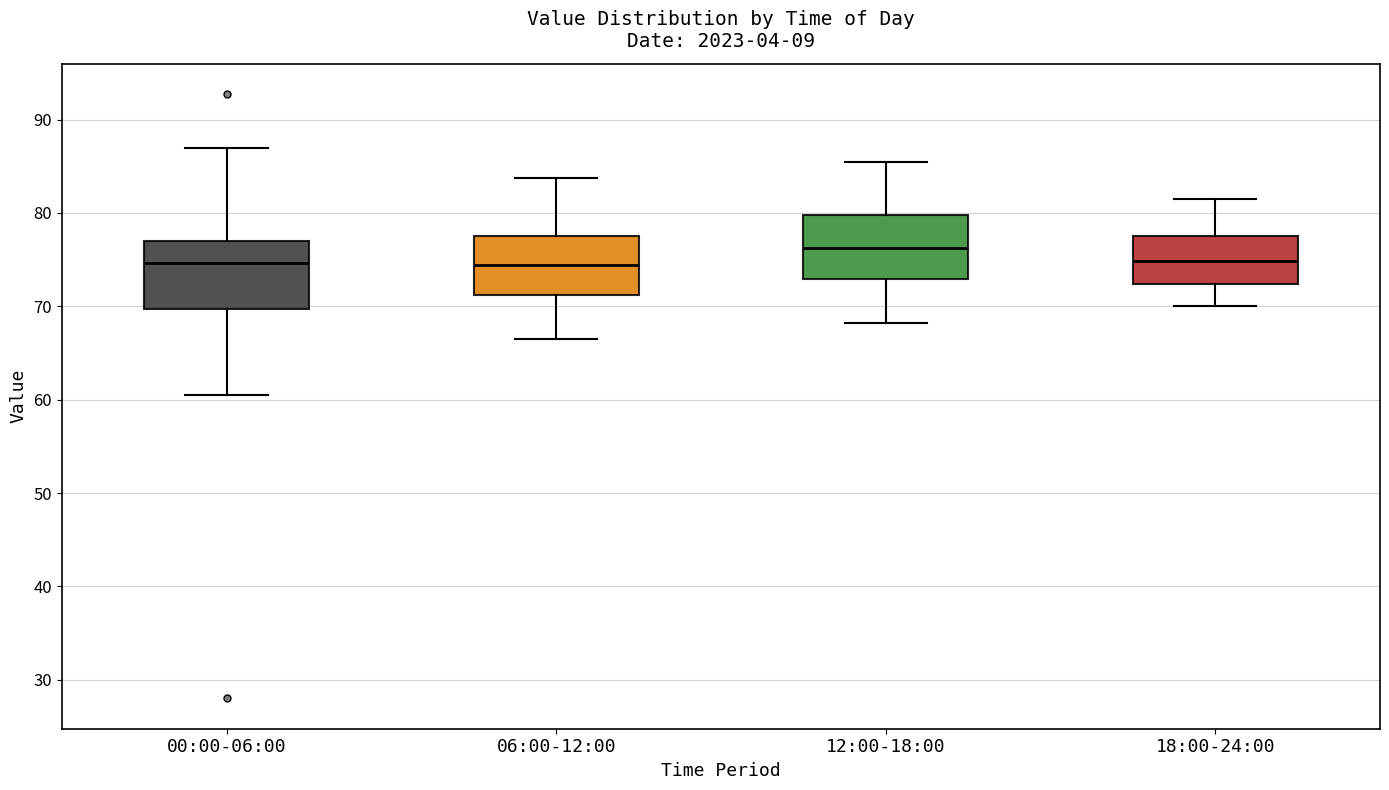

Where is the lower edge of the box for 00:00-06:00 on the y-axis? The values are not printed on the chart, so give them approximately, as read against the axis.

70